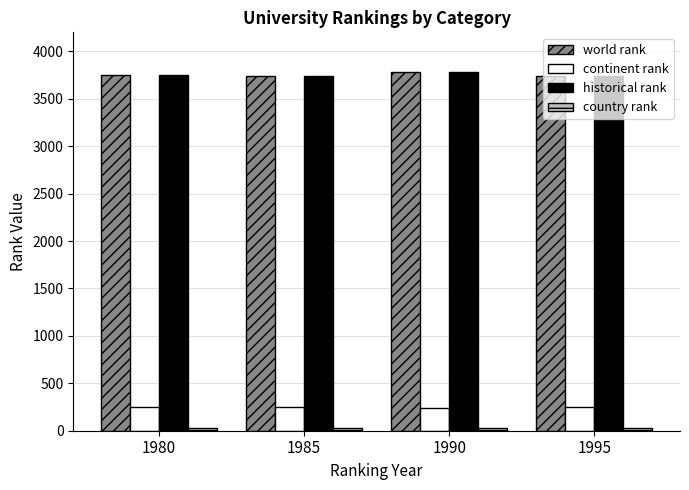

Count the number of data series in this chart.

4